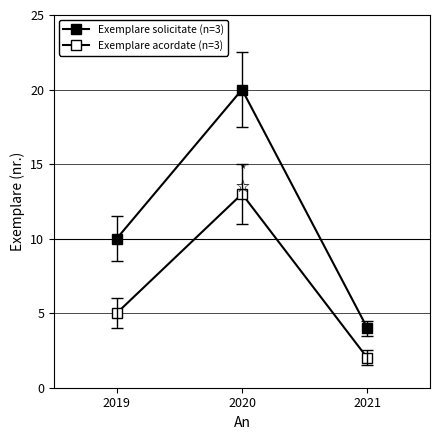

How many data points does each series have?

3